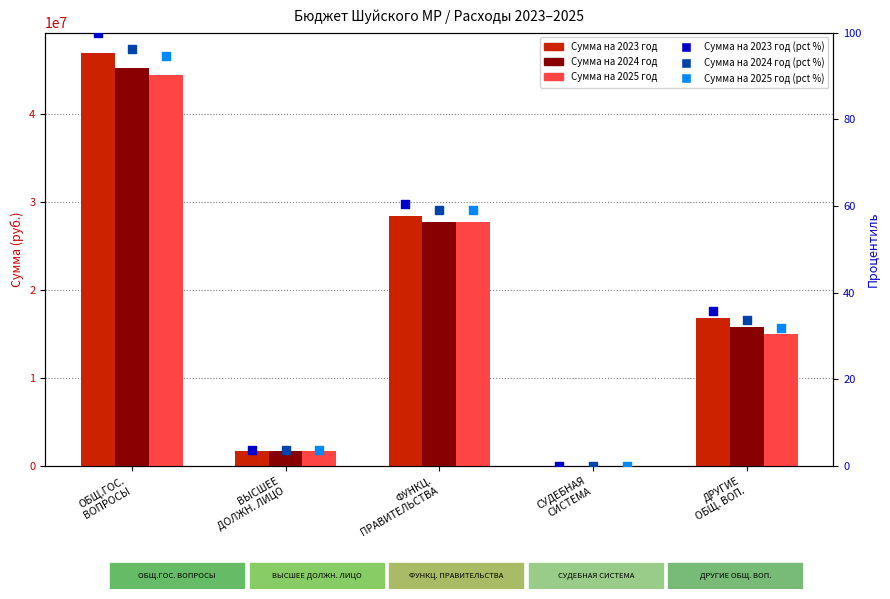

What is the total value across all series at ОБЩ.ГОС.
ВОПРОСЫ?

136422743.2